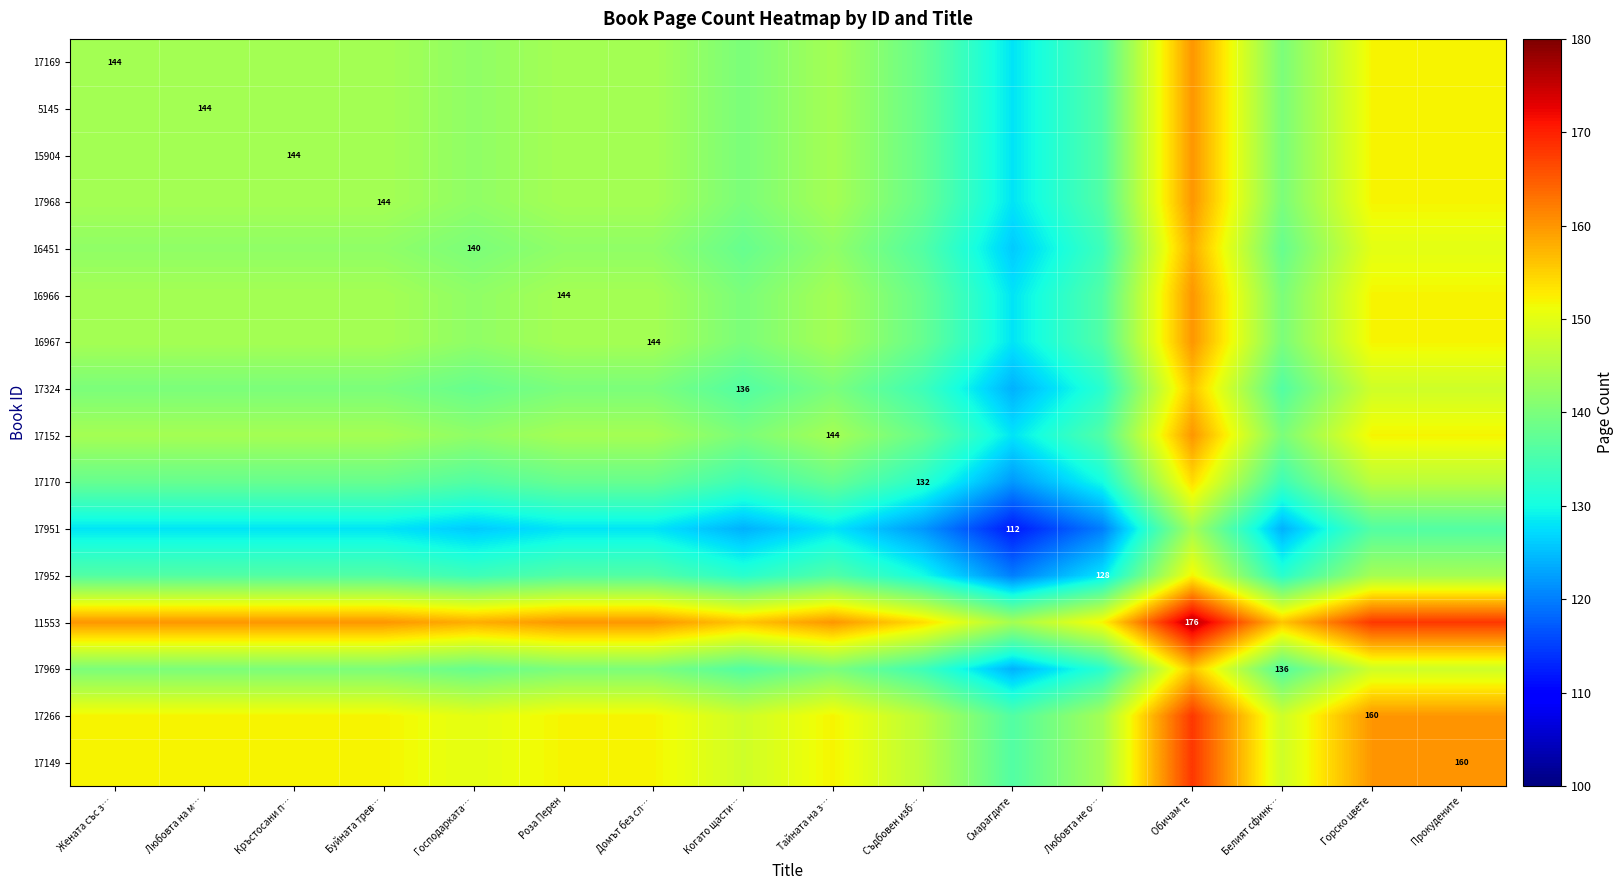

Is it true that 17969 equals 74 at Белият сфинк…?

False